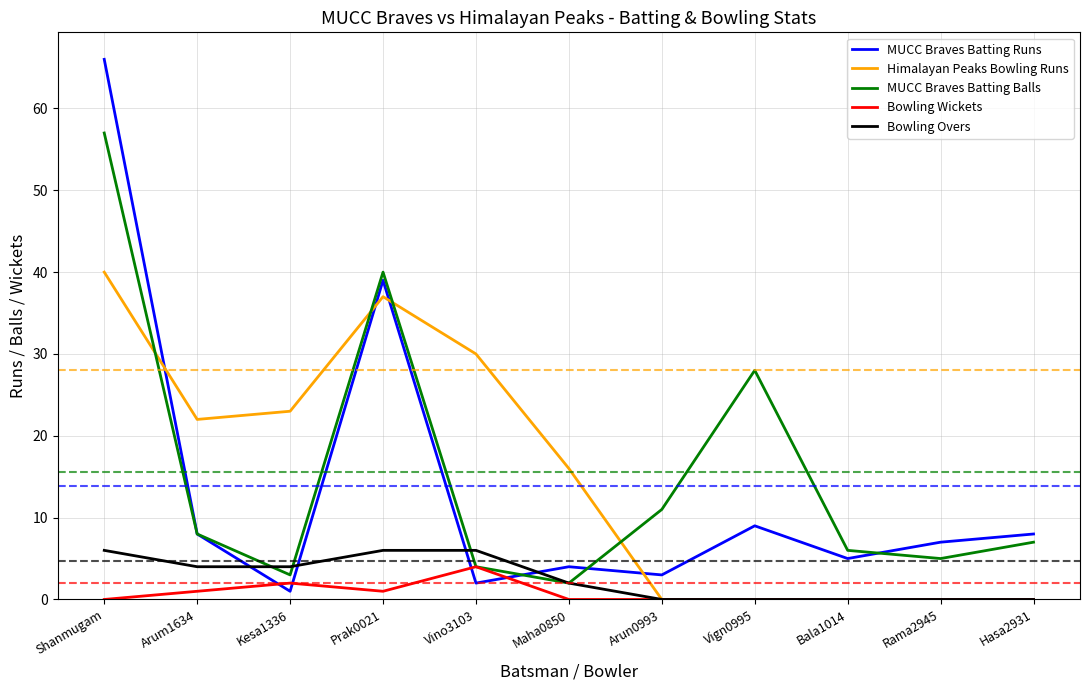

At how many categories does at least one series exceed 42?

1